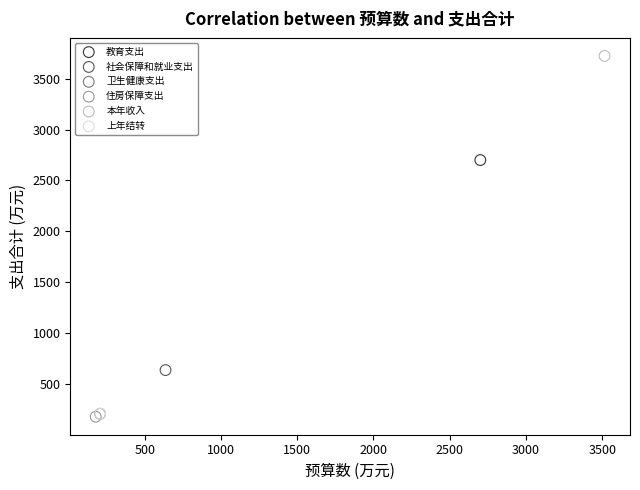

Which series contains the highest Y value?

本年收入